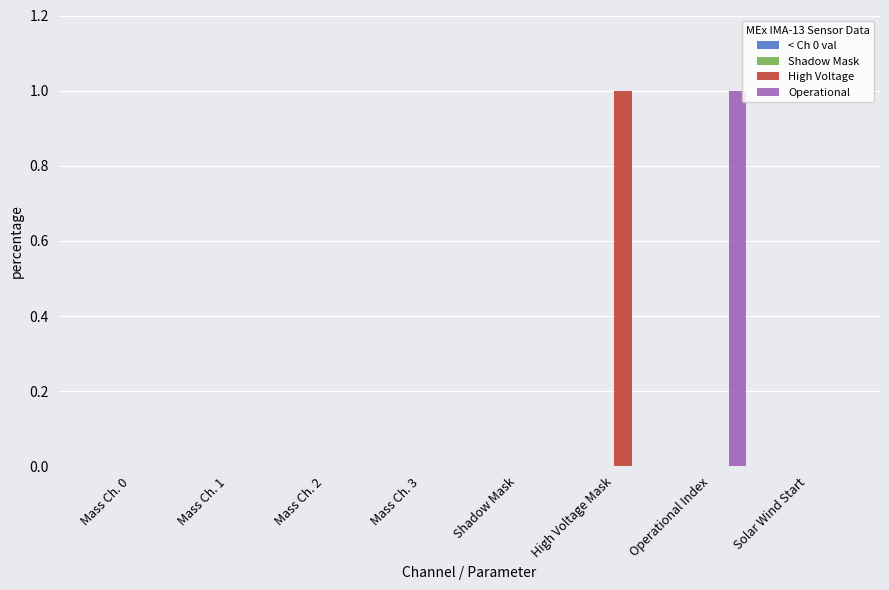

Between Mass Ch. 0 and Operational Index, which series saw the biggest shift?

Operational